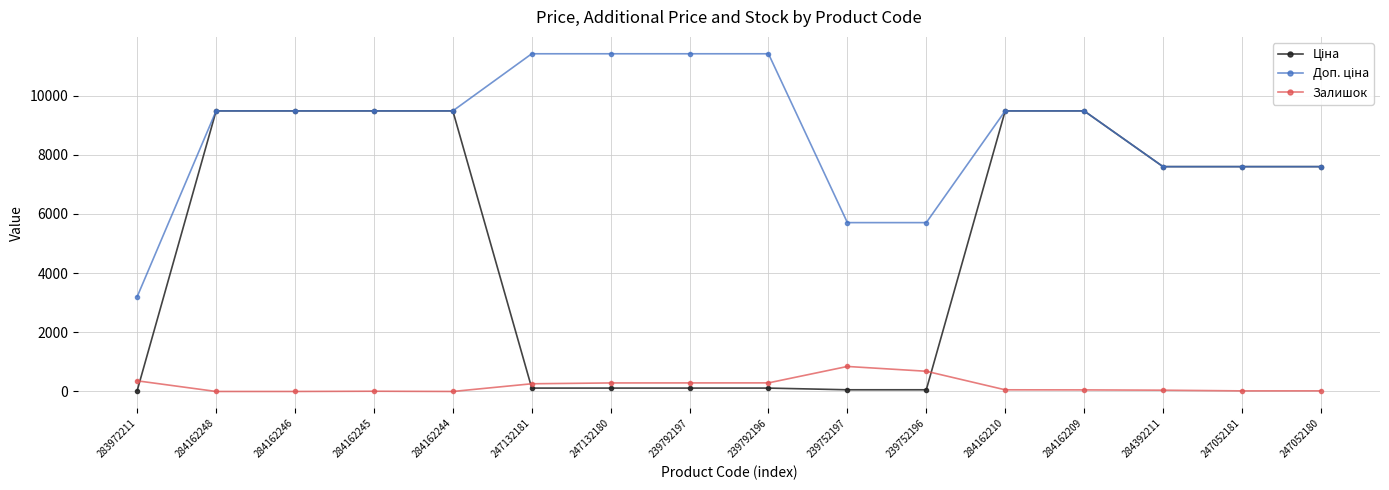

The Залишок series shows 845.0 at 239752197. True or false?

True